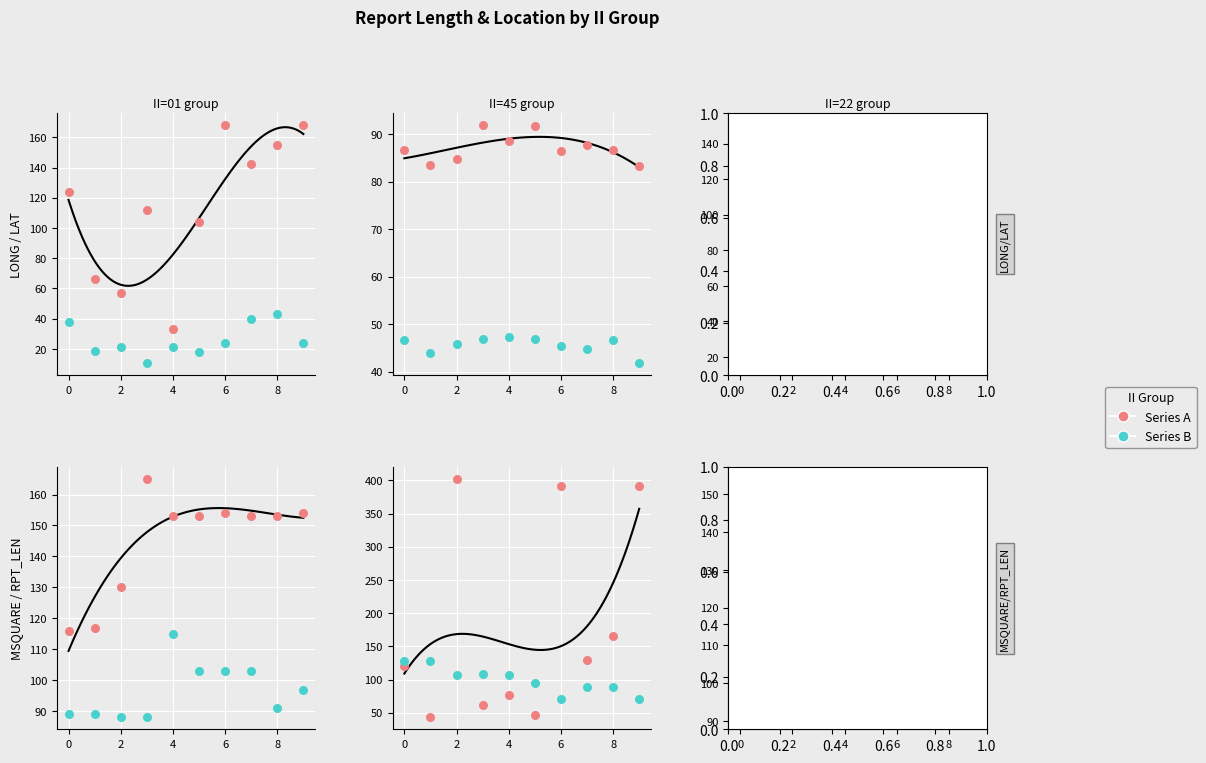

What is the total value across all series at 4?

409.6